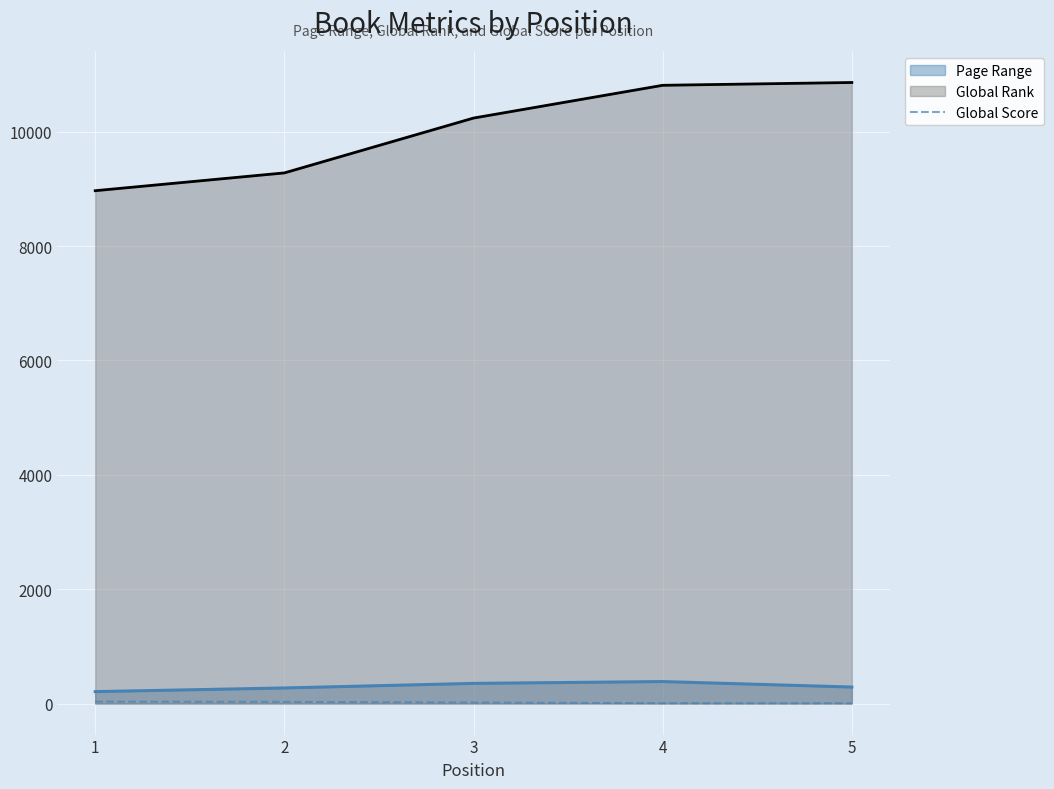

How many lines are shown in the chart?

3